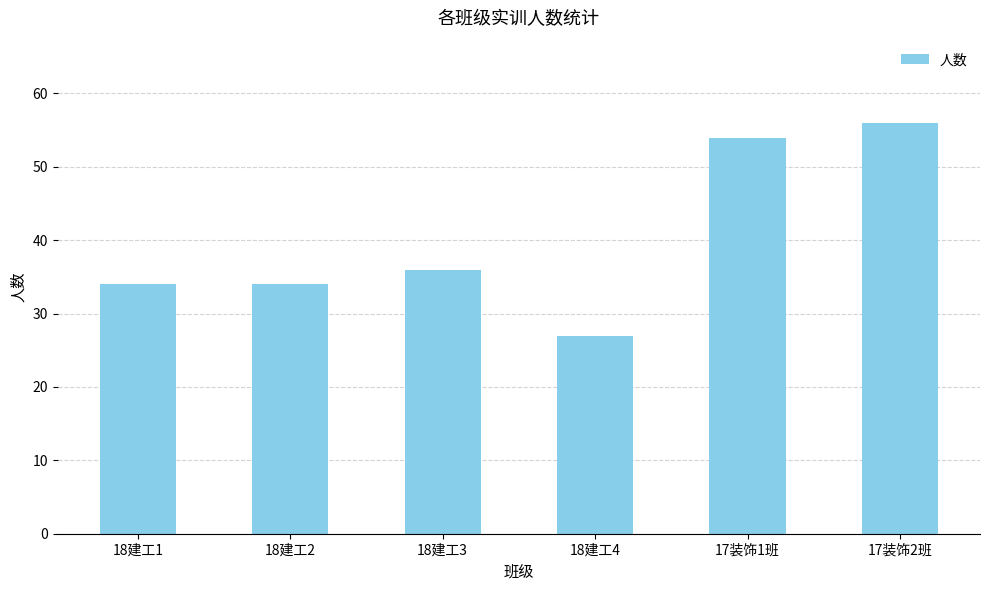

The chart shows a value of 36 at 18建工3. True or false?

True